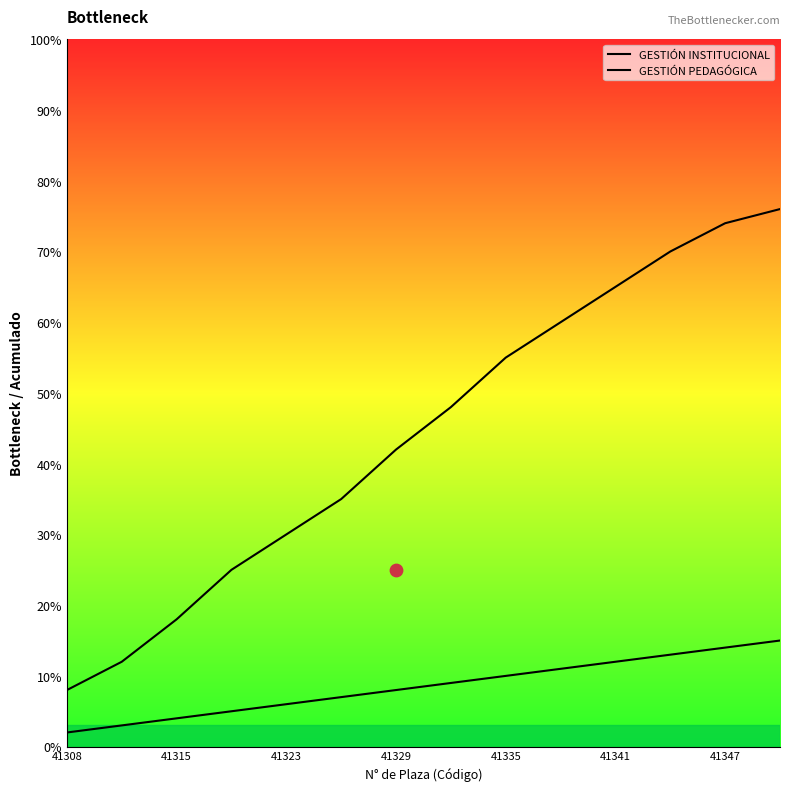

At how many categories does at least one series exceed 8?

13